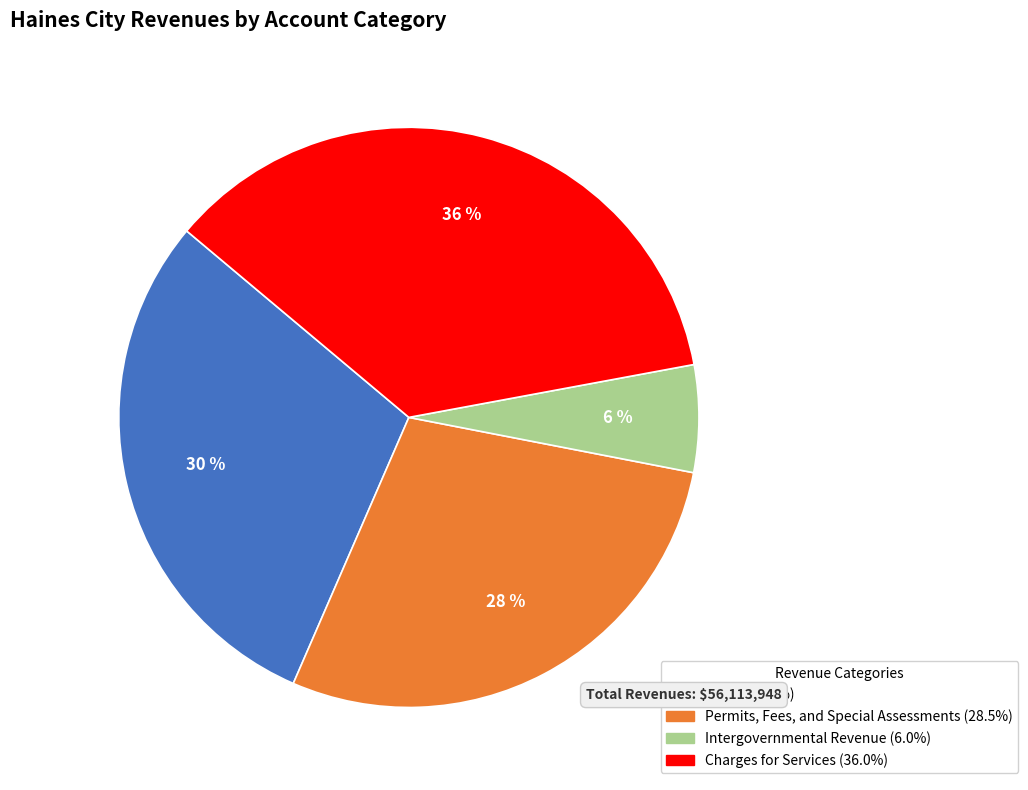

Is it true that Taxes is 36% of the pie?

False